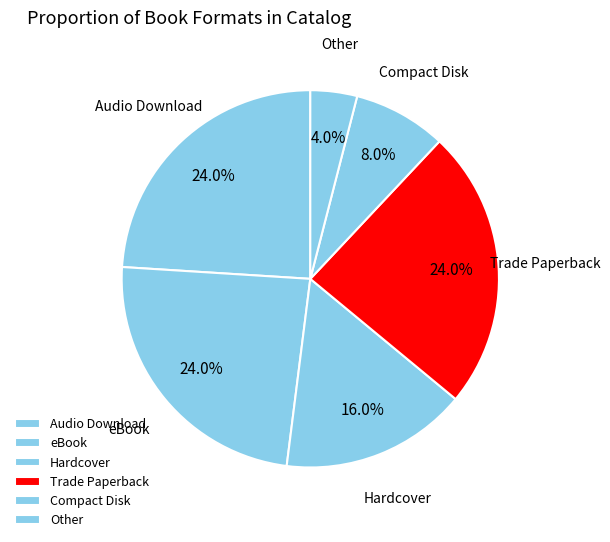

How many slices are in this pie chart?

6